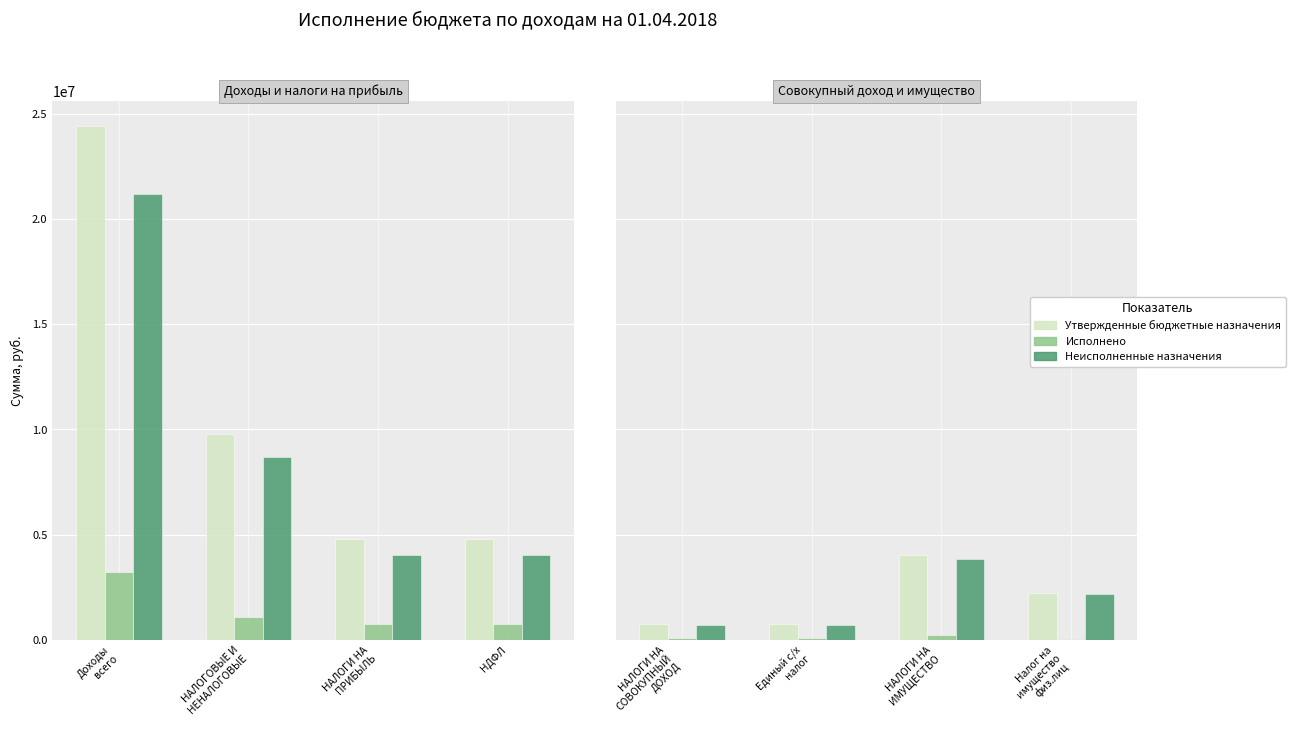

Between Единый с/х налог and НАЛОГИ НА ИМУЩЕСТВО, which series saw the biggest shift?

Утвержденные бюджетные назначения